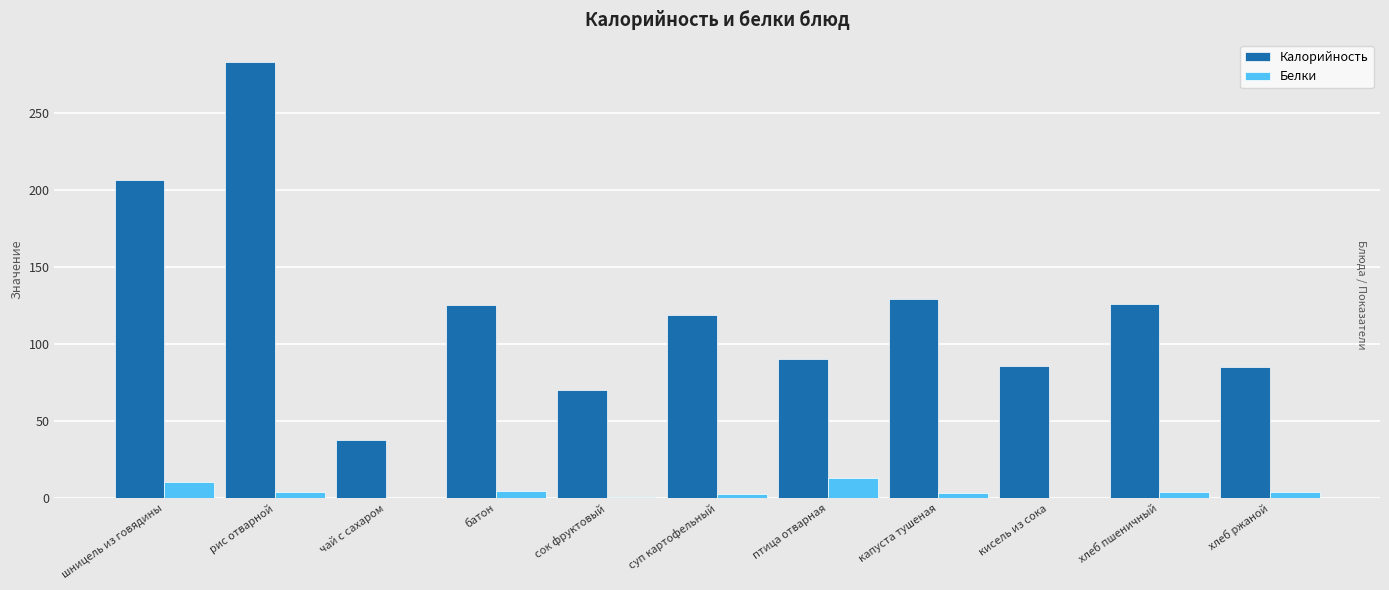

At which category is the sum across all series the highest?

рис отварной